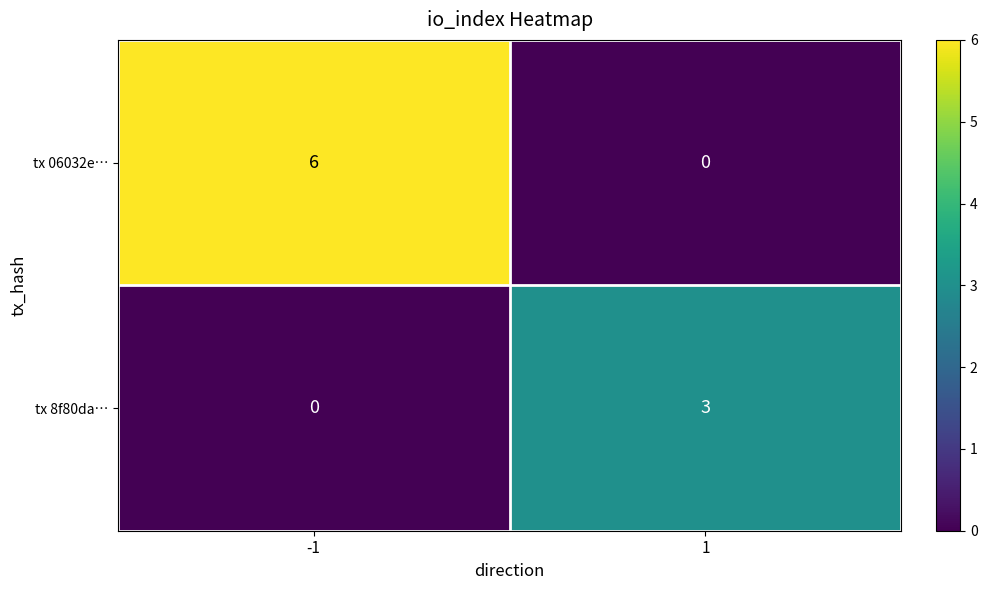

How many categories are shown in the chart?

2